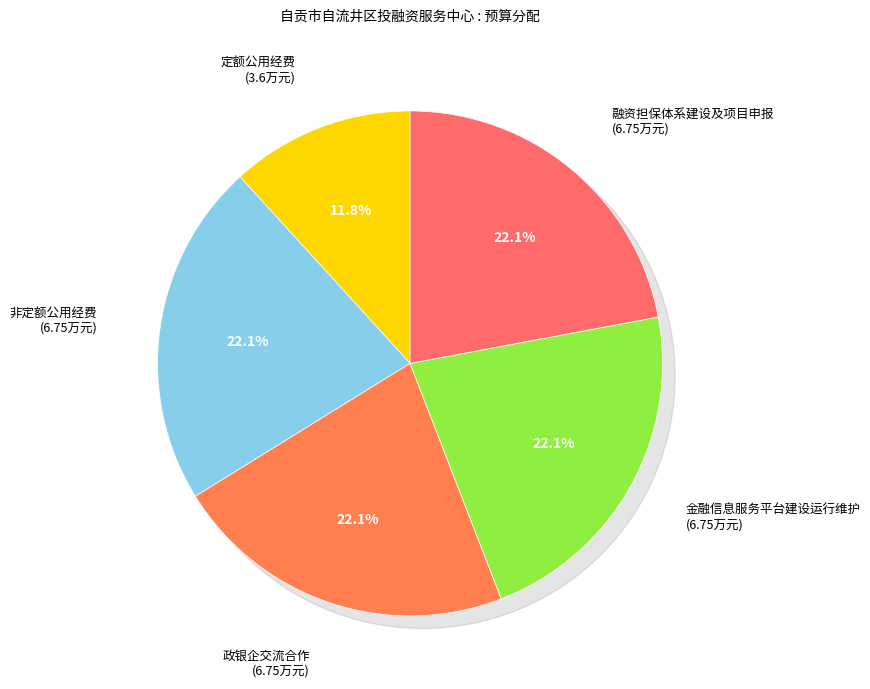

Is the sum of 政银企交流合作 and 非定额公用经费 greater than half?

No